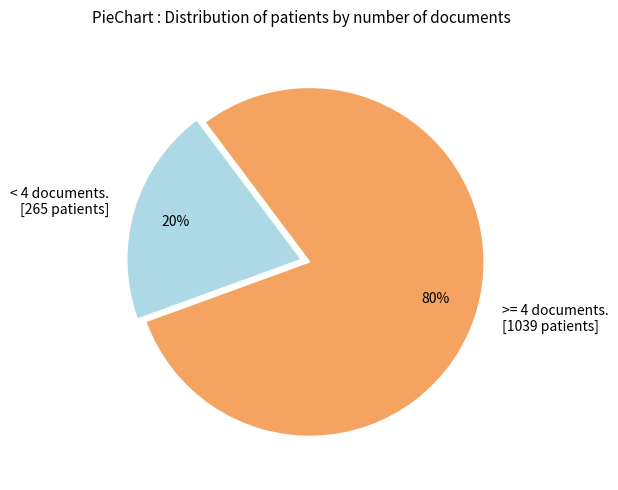

Which slice is the largest?

>= 4 documents. [1039 patients]